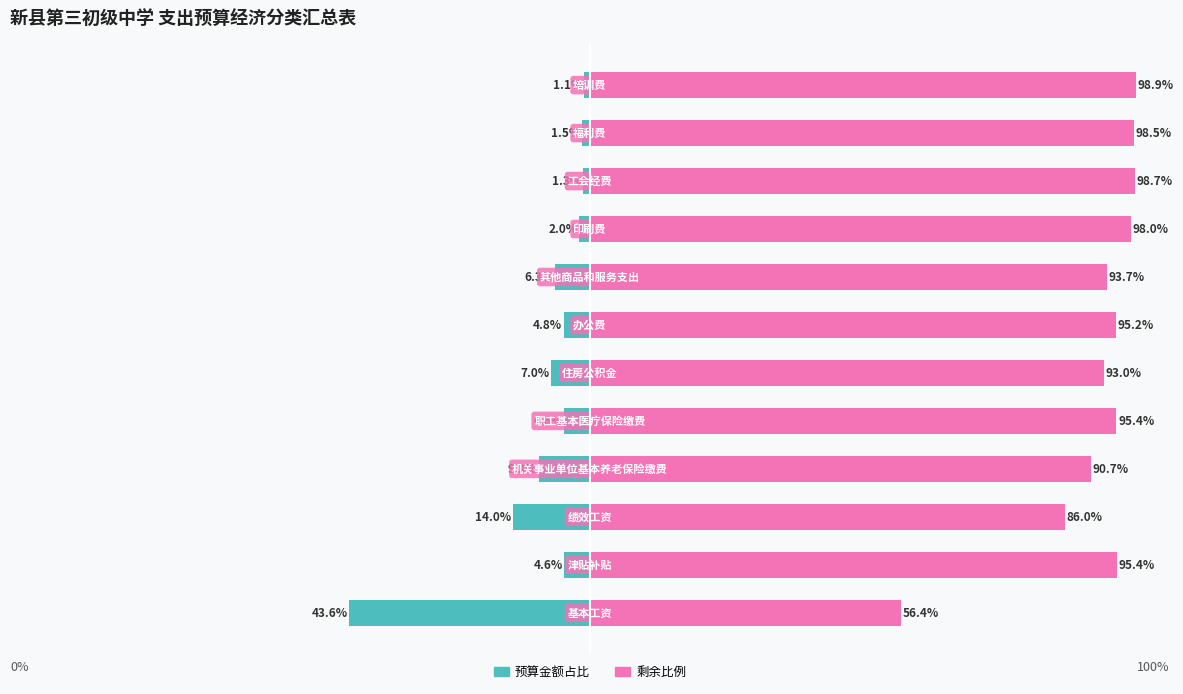

What is the total value across all series at 7?

100.0